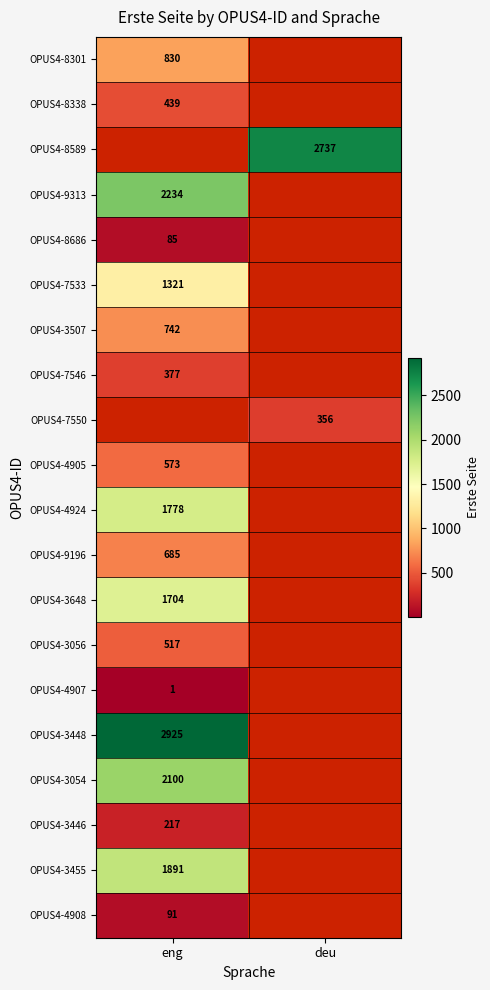

The value of OPUS4-7550 at deu is 485.0. True or false?

False